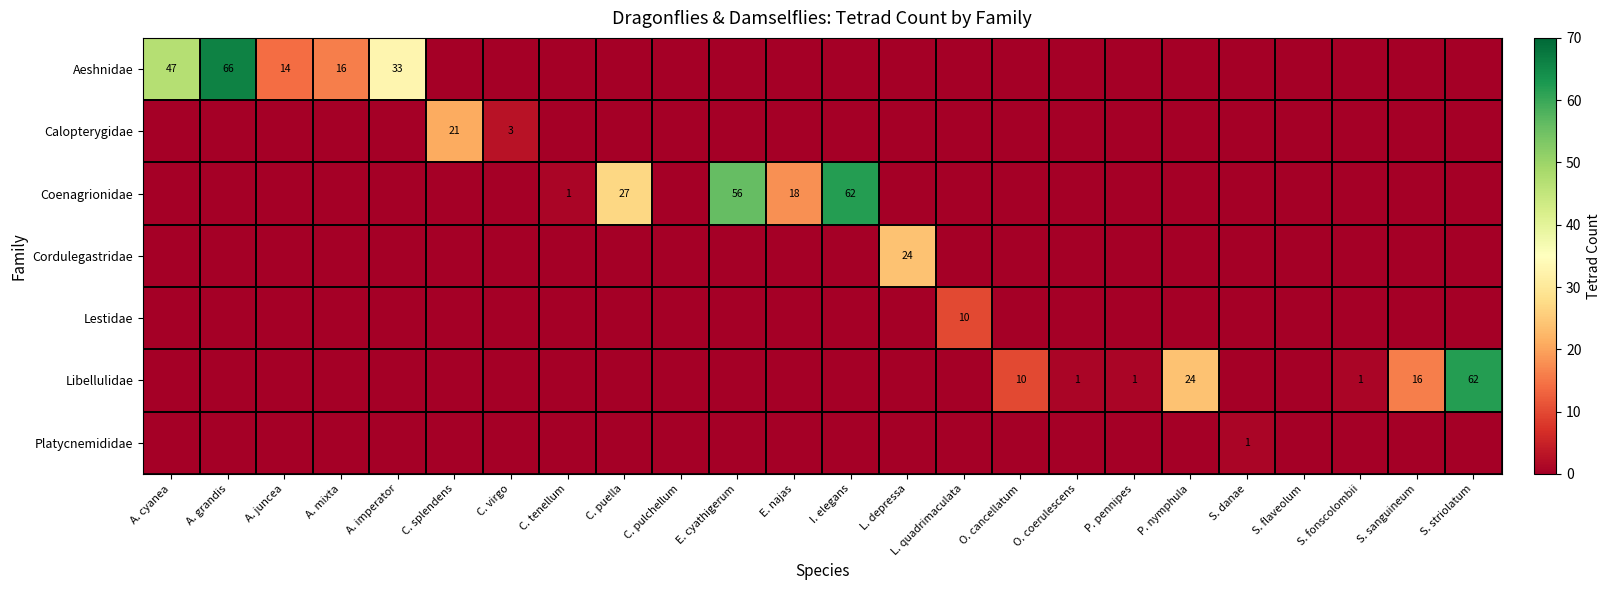

True or false: Cordulegastridae has a value of 24 at L. depressa.

True